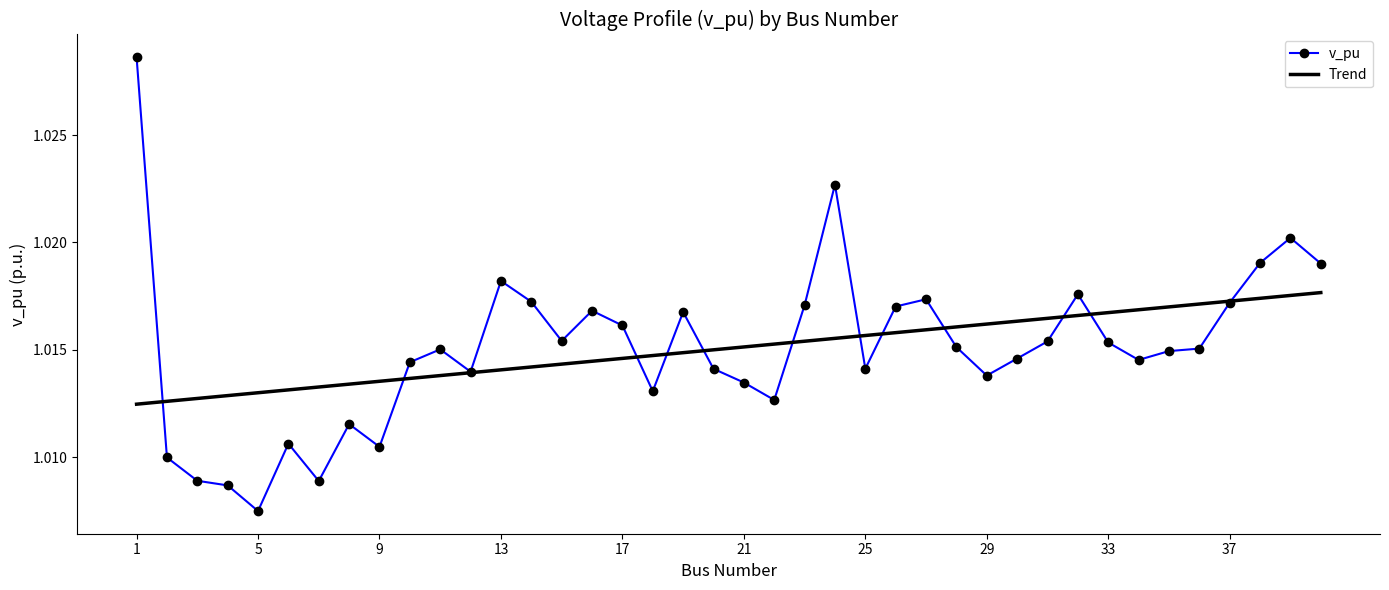

Rank the series by their maximum value, from lowest to highest.

Trend, v_pu